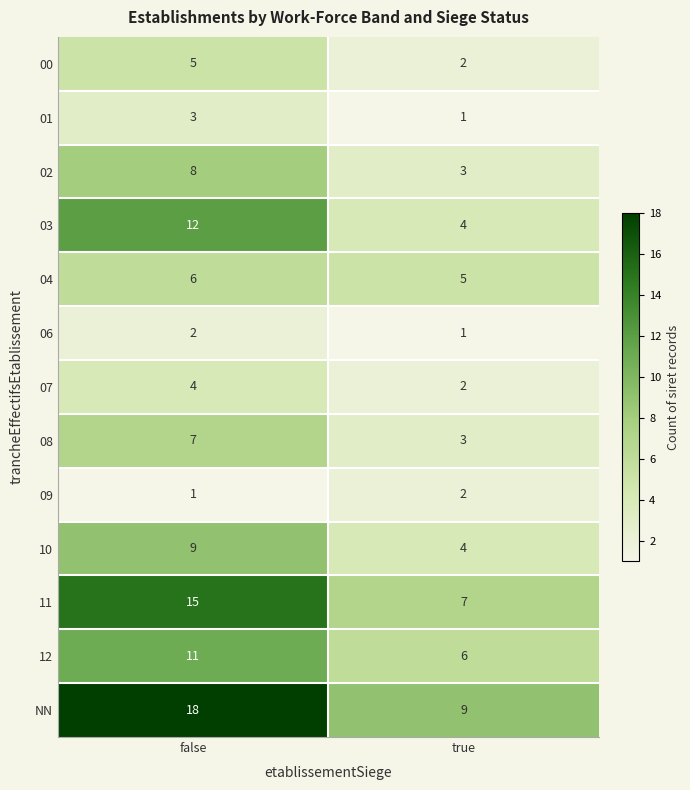

Is it true that 06 equals 2 at true?

False